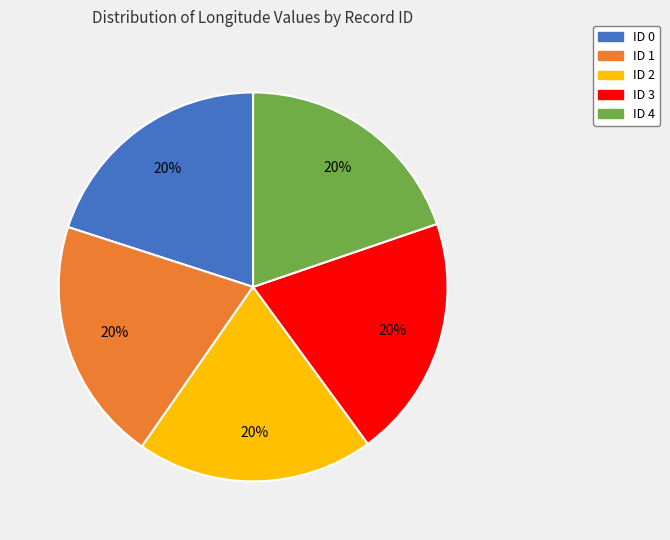

What is the ratio of the value at ID 1 to the value at ID 3?

1.0